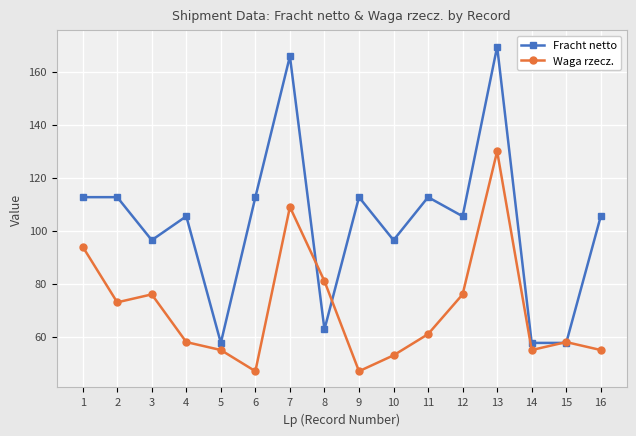

True or false: Waga rzecz. and Fracht netto cross at least once.

True